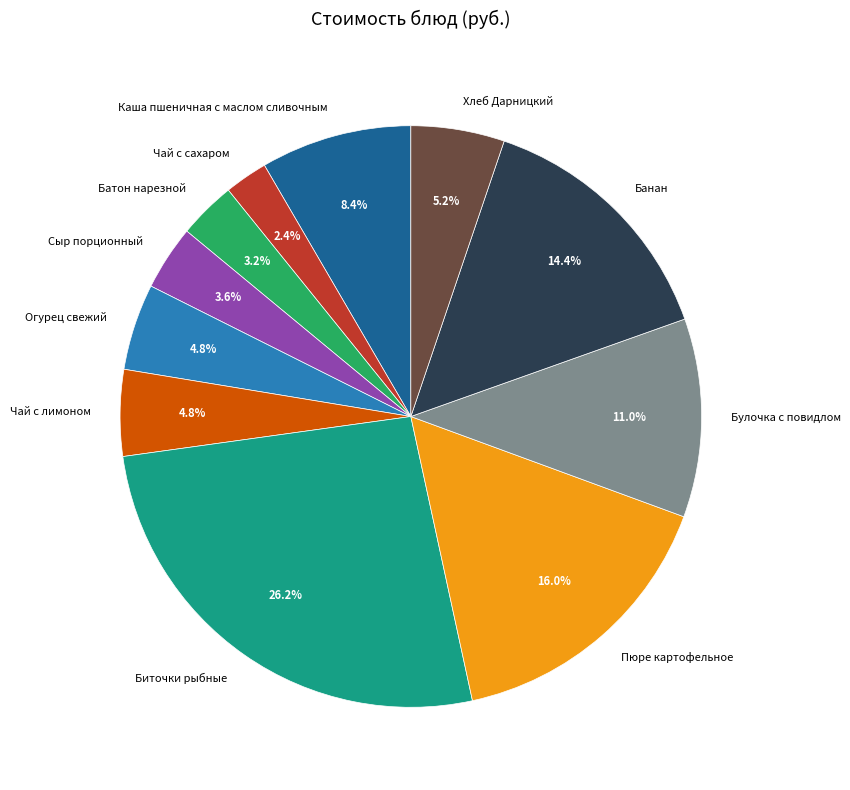

Count the number of slices in the pie.

11